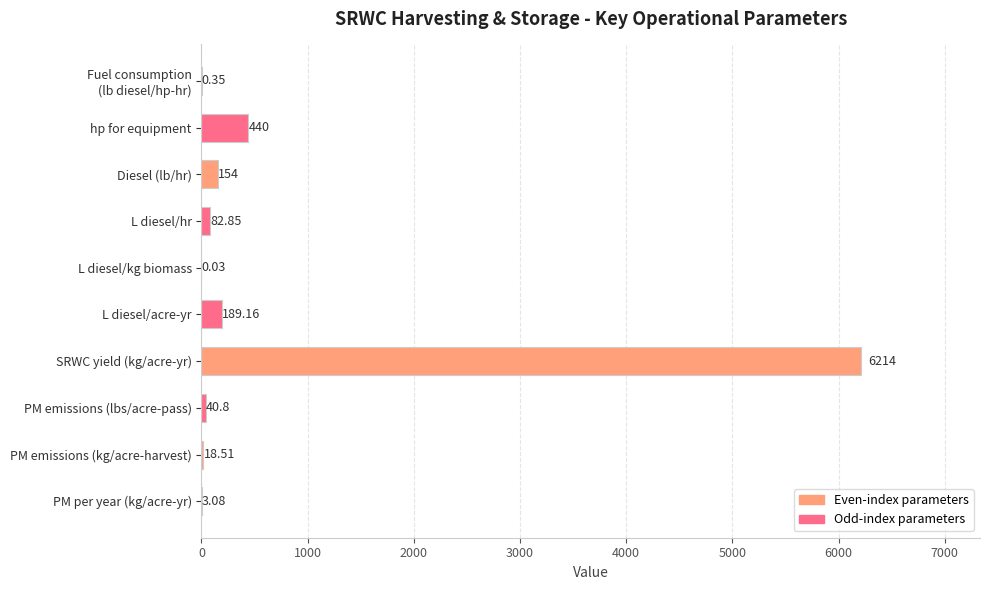

At which category does the chart reach its peak across all series?

SRWC yield (kg/acre-yr)